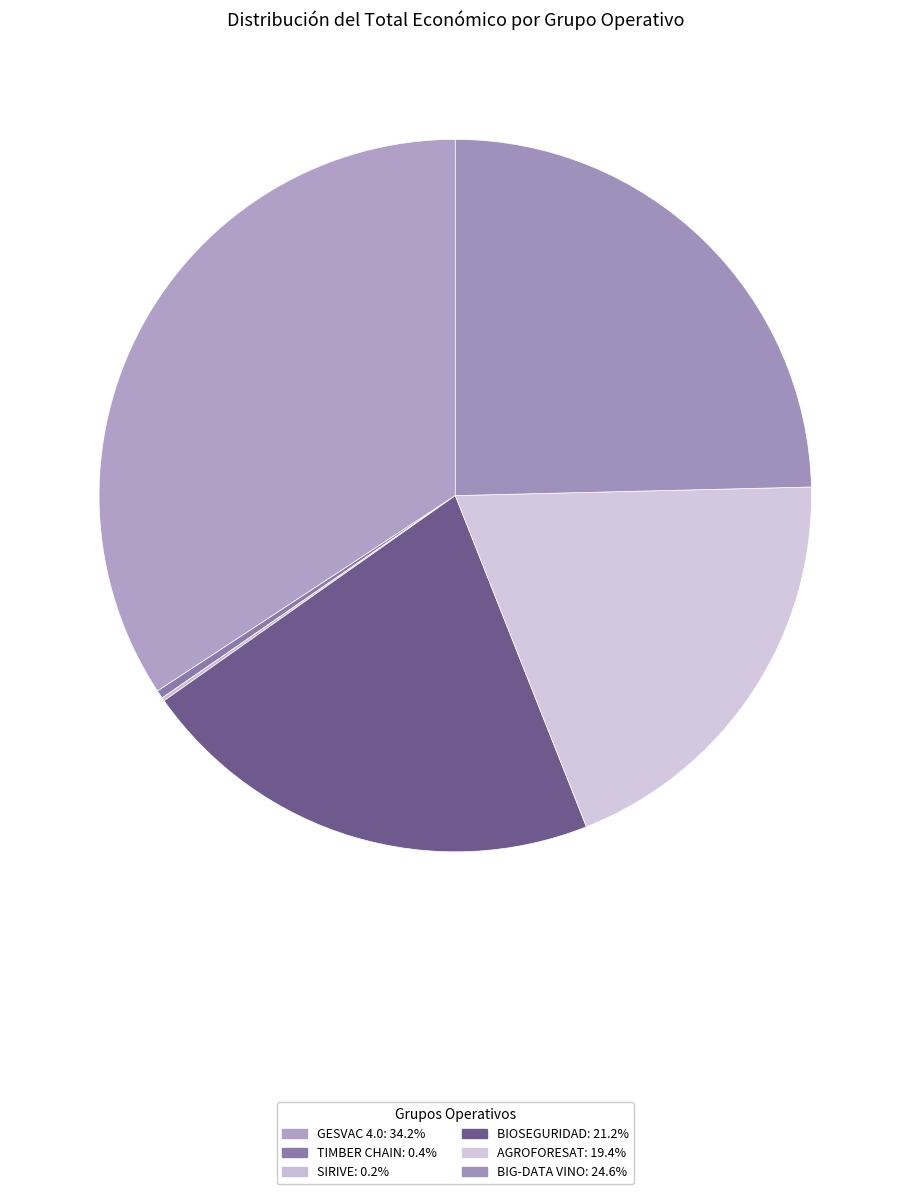

Which has a higher value, GESVAC 4.0 or BIG-DATA VINO?

GESVAC 4.0